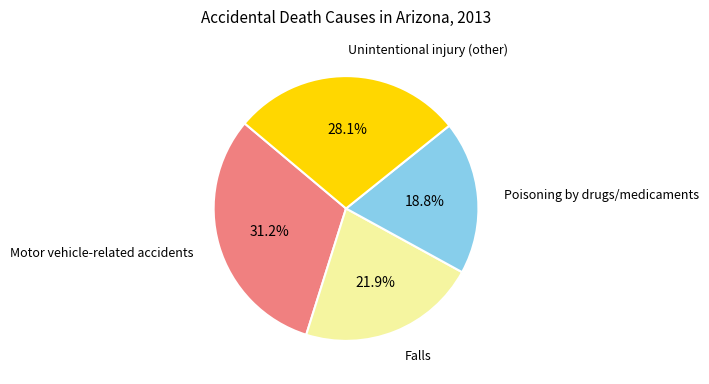

To the nearest percent, what is the average slice percentage?

25%